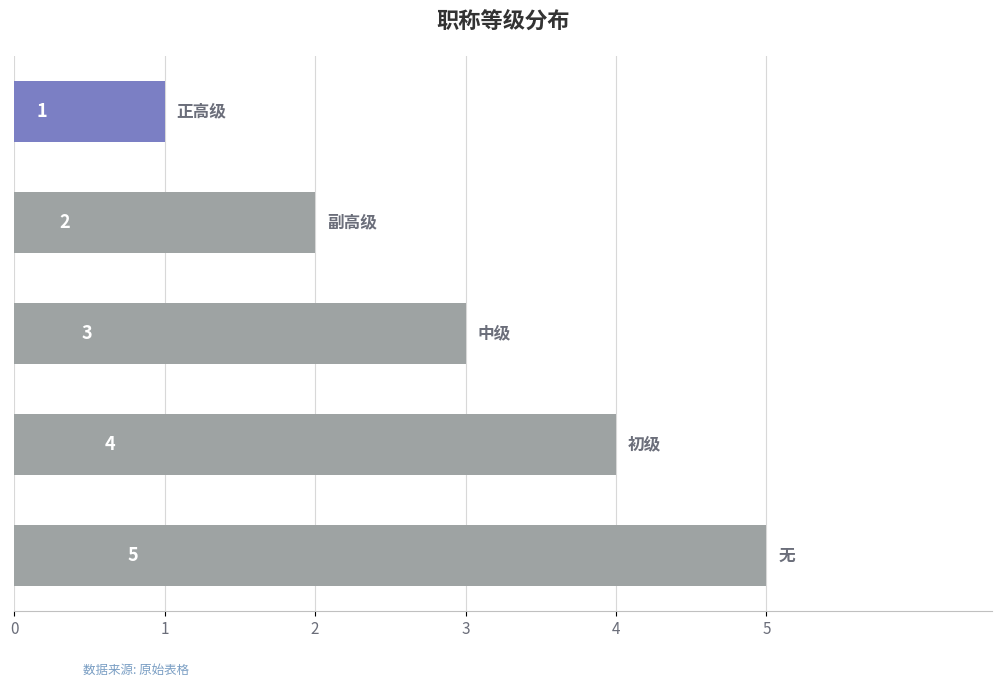

What is the maximum value shown in the chart?

5